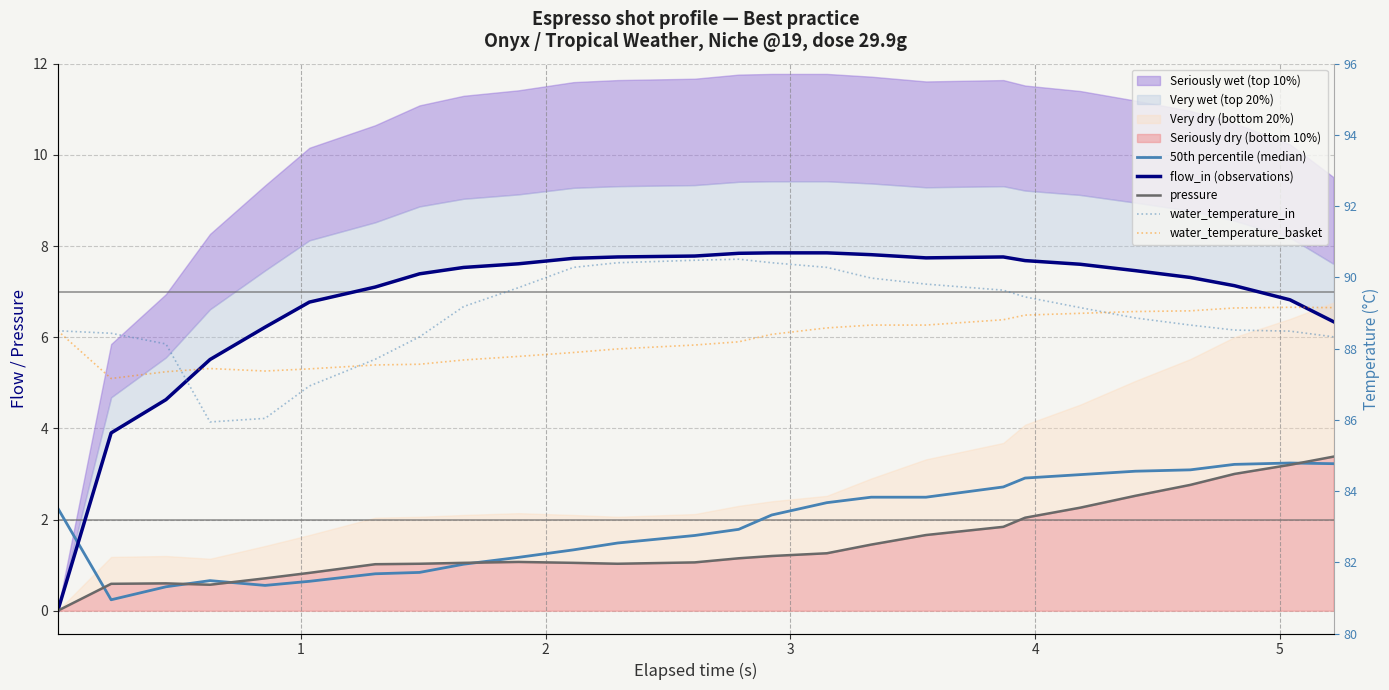

Reading left to right, transcribe all the data shown in this chart.

50th percentile (median): 2.2	0.2	0.5	0.7	0.6	0.6	0.8	0.8	1.0	1.2	1.3	1.5	1.6	1.8	2.1	2.4	2.5	2.5	2.7	2.9	3.0	3.1	3.1	3.2	3.2	3.2
flow_in (observations): 0.0	3.9	4.6	5.5	6.2	6.8	7.1	7.4	7.5	7.6	7.7	7.8	7.8	7.8	7.8	7.8	7.8	7.7	7.8	7.7	7.6	7.5	7.3	7.1	6.8	6.3
pressure: 0.0	0.6	0.6	0.6	0.7	0.8	1.0	1.0	1.1	1.1	1.1	1.0	1.1	1.1	1.2	1.3	1.4	1.7	1.8	2.0	2.3	2.5	2.8	3.0	3.2	3.4
water_temperature_in: 88.5	88.4	88.1	85.9	86.0	87.0	87.7	88.3	89.2	89.7	90.3	90.4	90.5	90.5	90.4	90.3	90.0	89.8	89.6	89.5	89.2	88.9	88.7	88.5	88.5	88.3
water_temperature_basket: 88.5	87.2	87.3	87.4	87.4	87.4	87.5	87.6	87.7	87.8	87.9	88.0	88.1	88.2	88.4	88.6	88.7	88.7	88.8	88.9	89.0	89.0	89.1	89.1	89.2	89.2